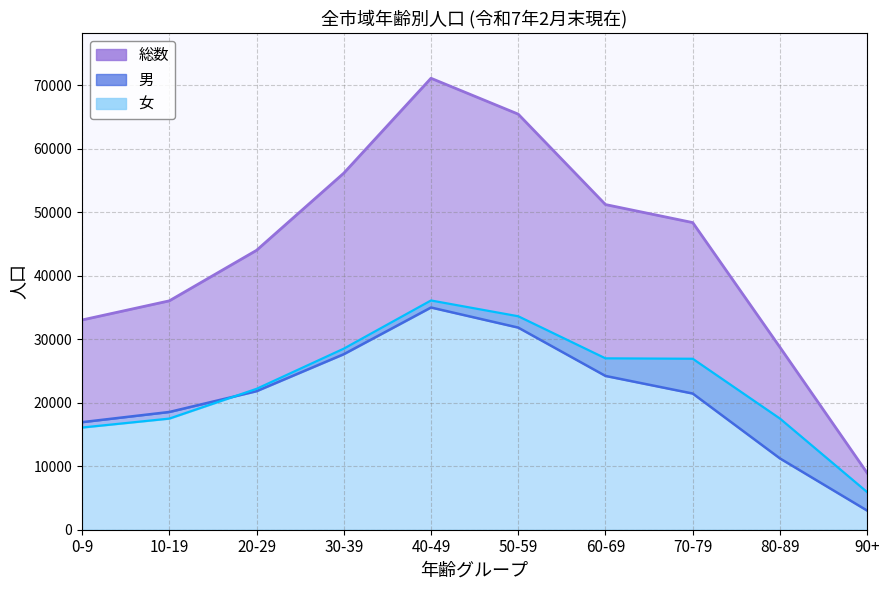

Which series changed the most between 30-39 and 80-89?

総数